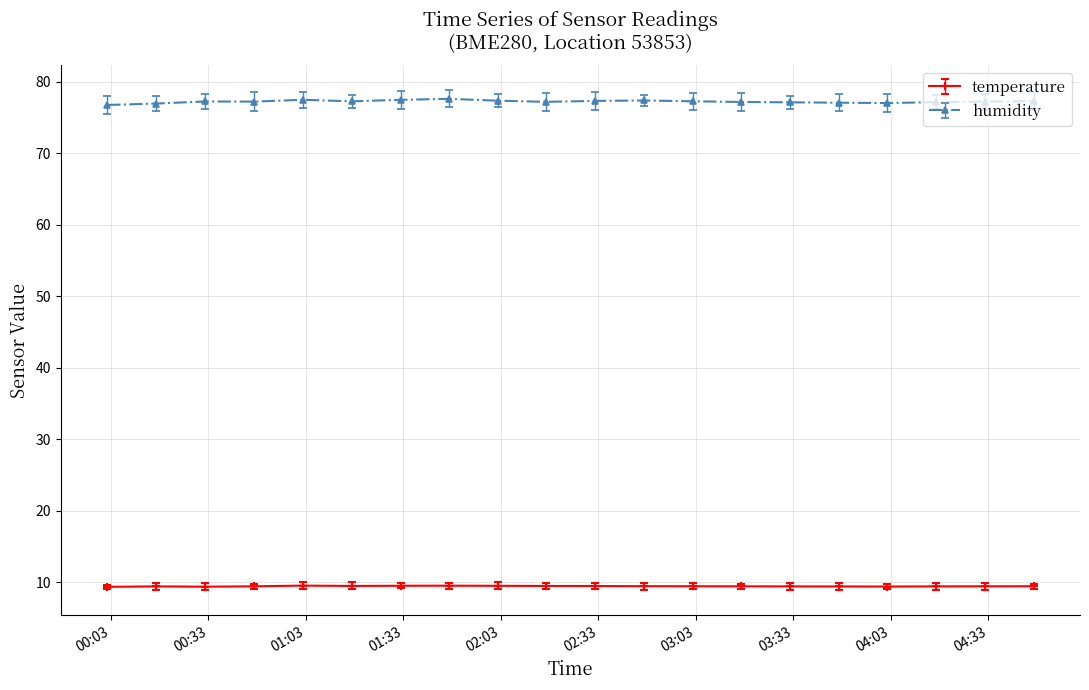

Which series has the widest spread of values?

humidity